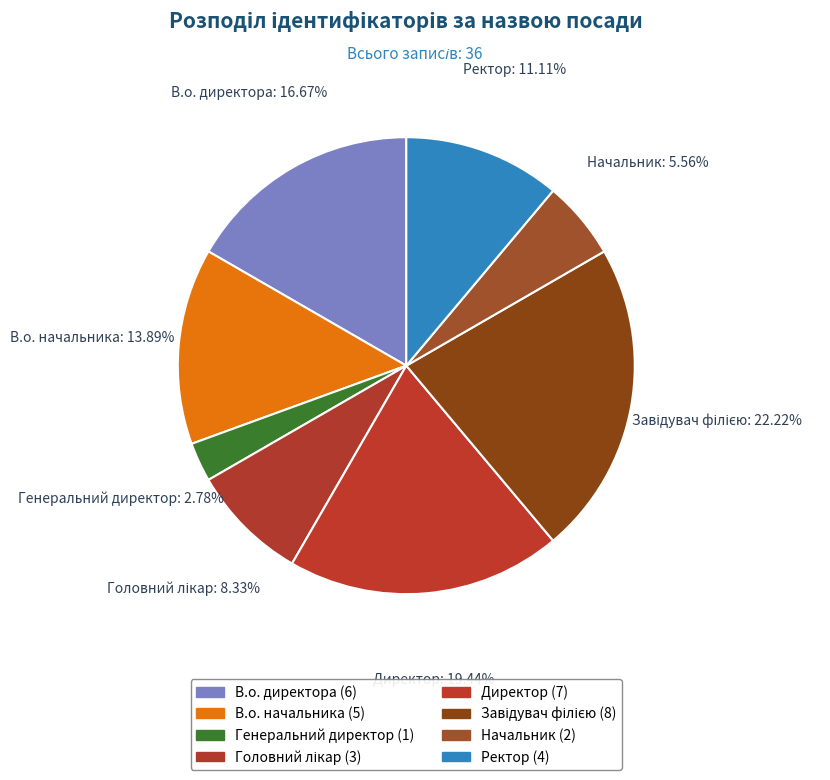

Count the number of slices in the pie.

8